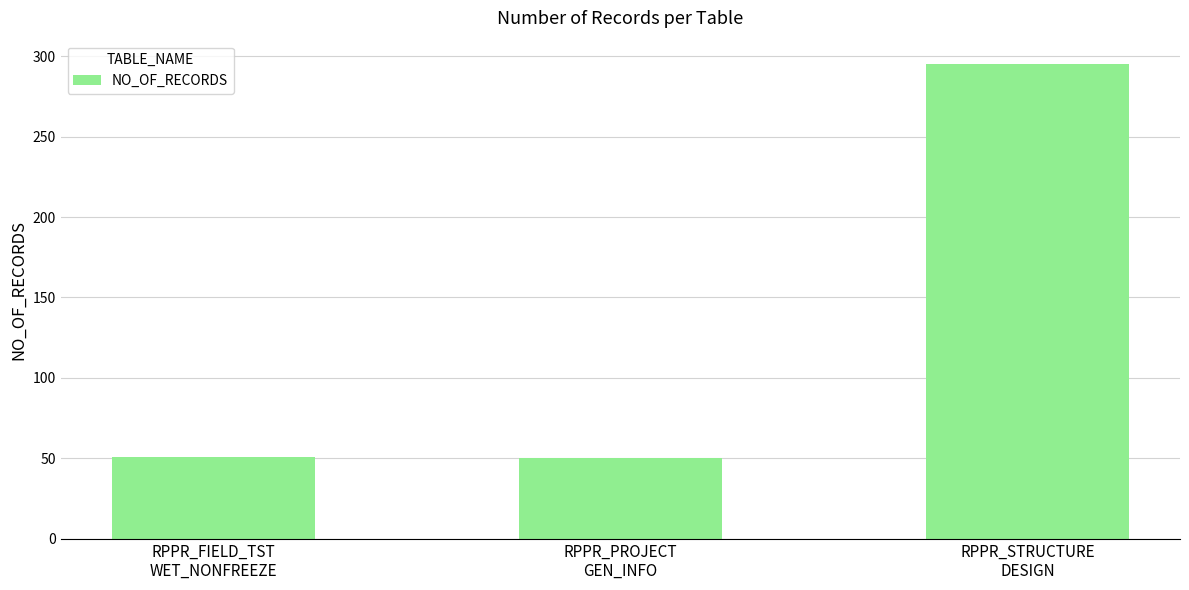

Count the number of categories in the chart.

3